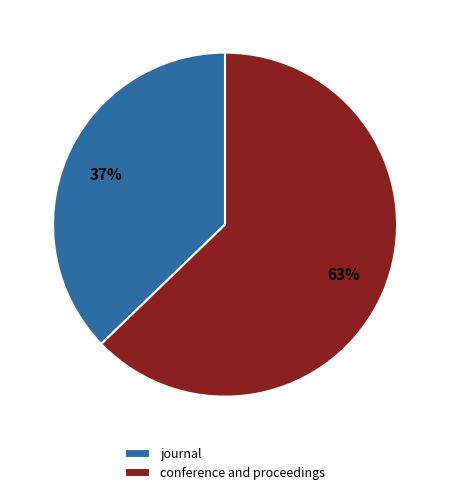

Rank the categories by value from highest to lowest.

conference and proceedings, journal